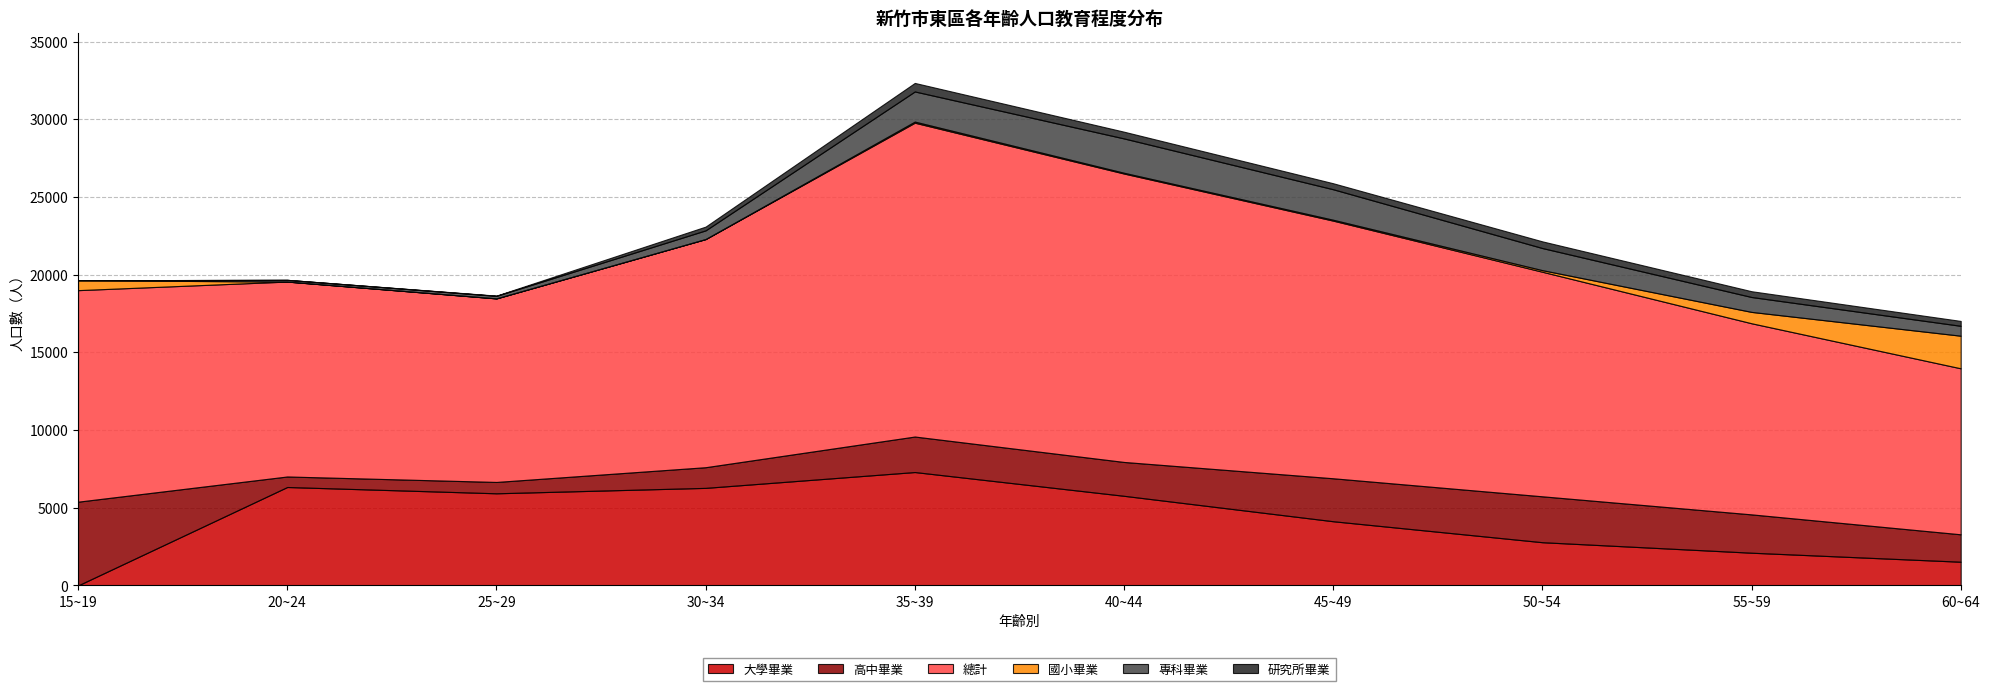

At how many categories does at least one series exceed 19600?

1